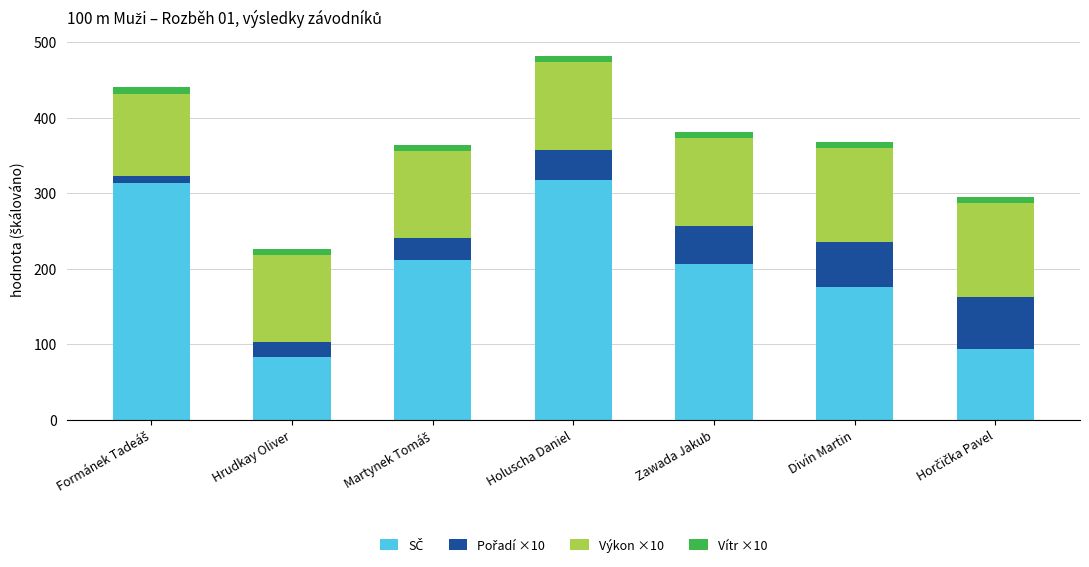

Are the bars grouped side by side (vs. stacked)?

No